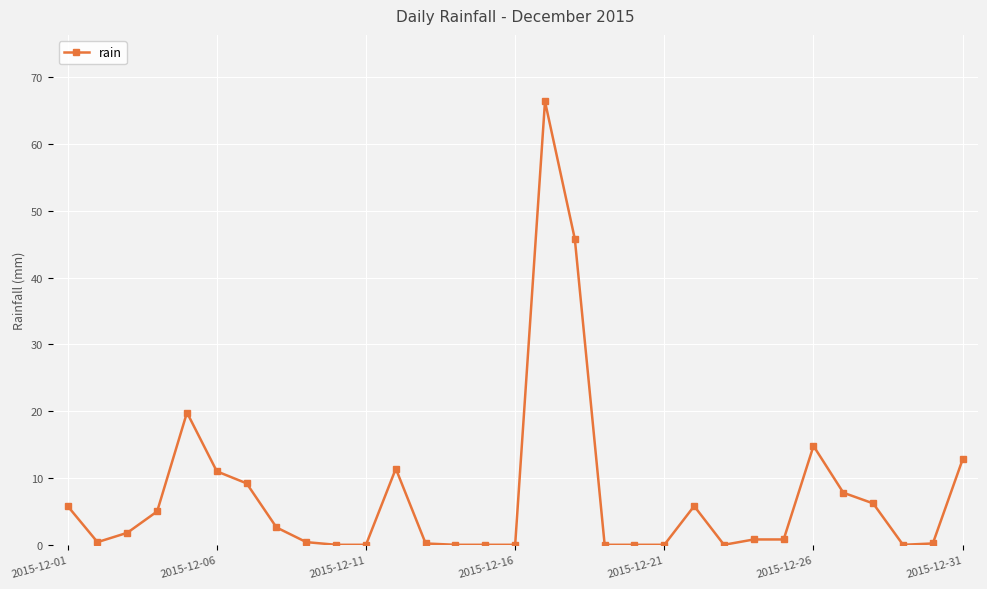

How many categories are shown in the chart?

31